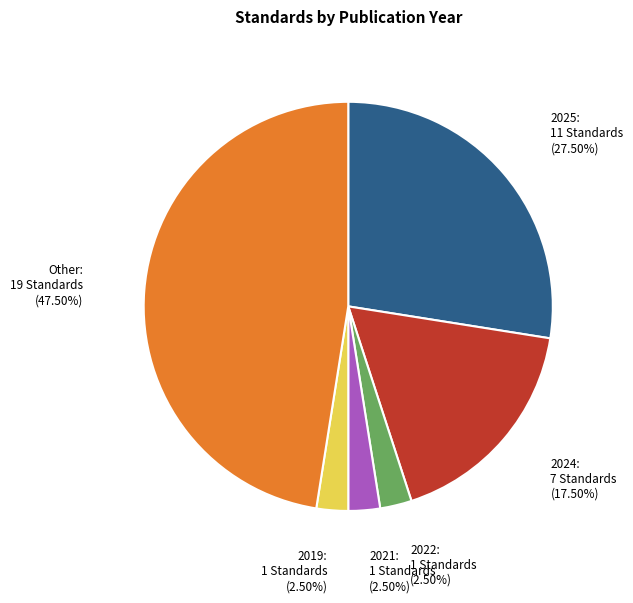

What is the ratio of the value at 2025 to the value at 2022?

11.0